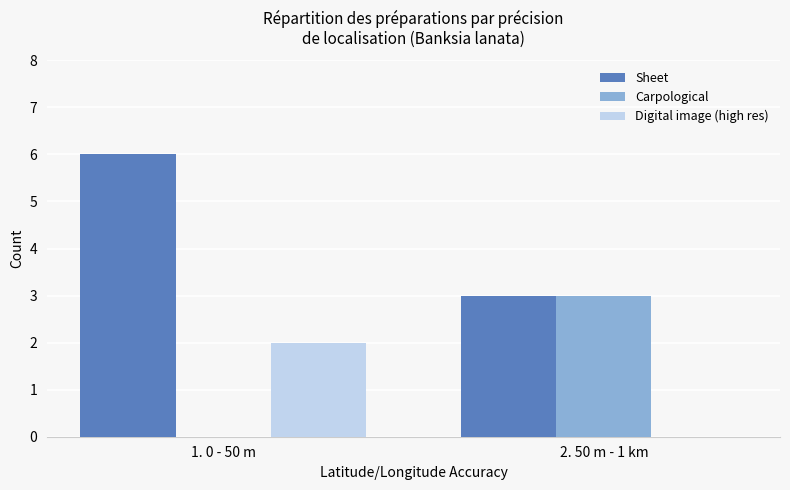

The Sheet series shows 3 at 2. 50 m - 1 km. True or false?

True